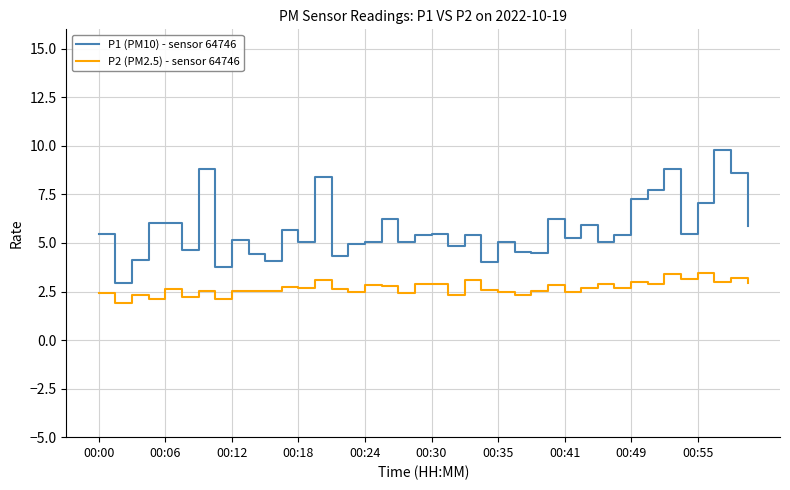

True or false: P2 (PM2.5) - sensor 64746 and P1 (PM10) - sensor 64746 intersect in this chart.

False